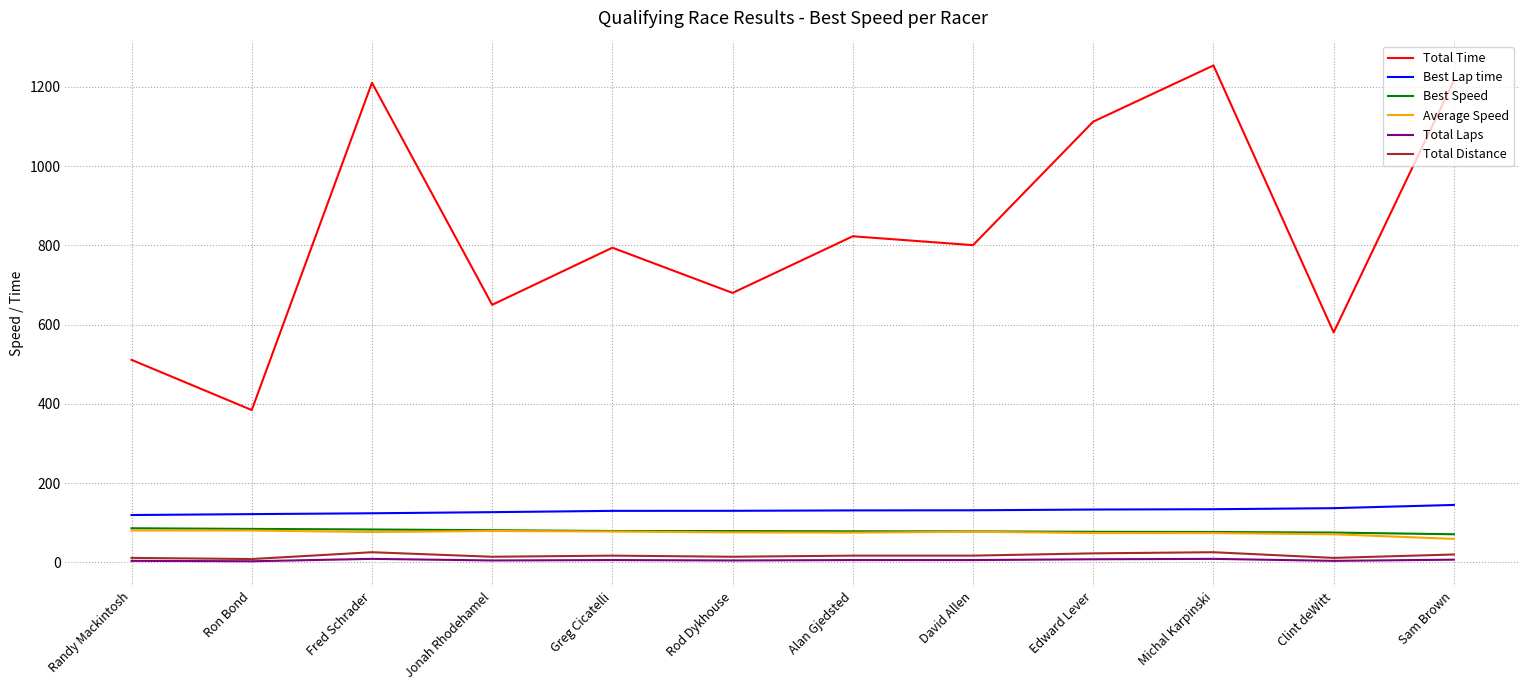

What is the difference between the maximum and minimum values in the Total Laps series?

6.0